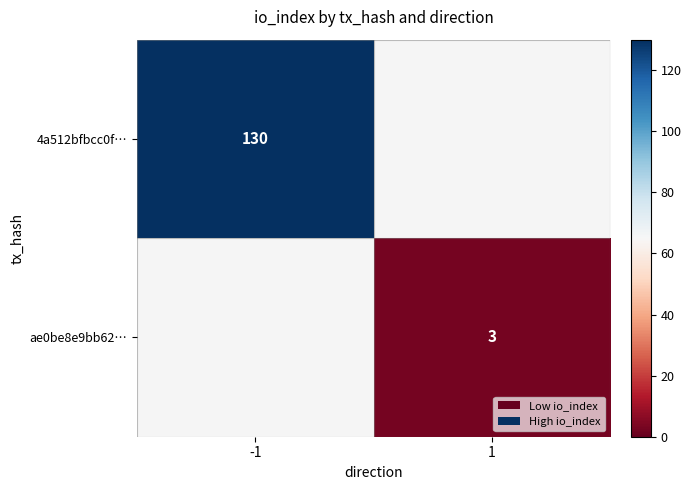

Between 1 and -1, which is larger?

-1